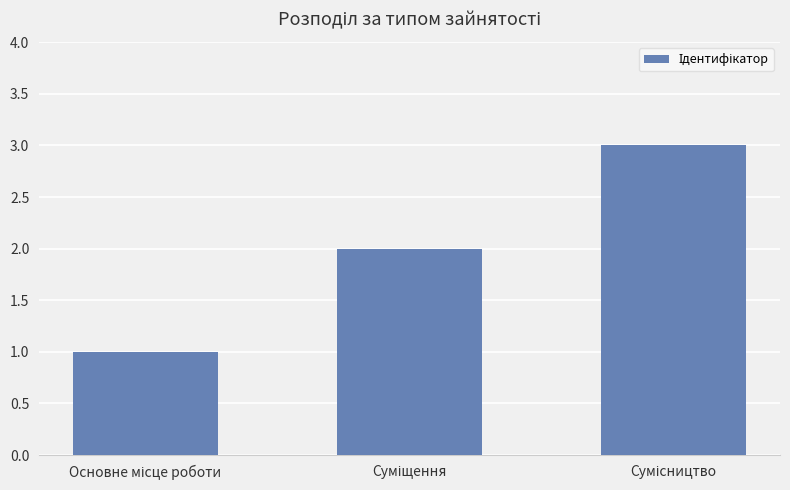

Reading right to left, transcribe all the data shown in this chart.

3	2	1